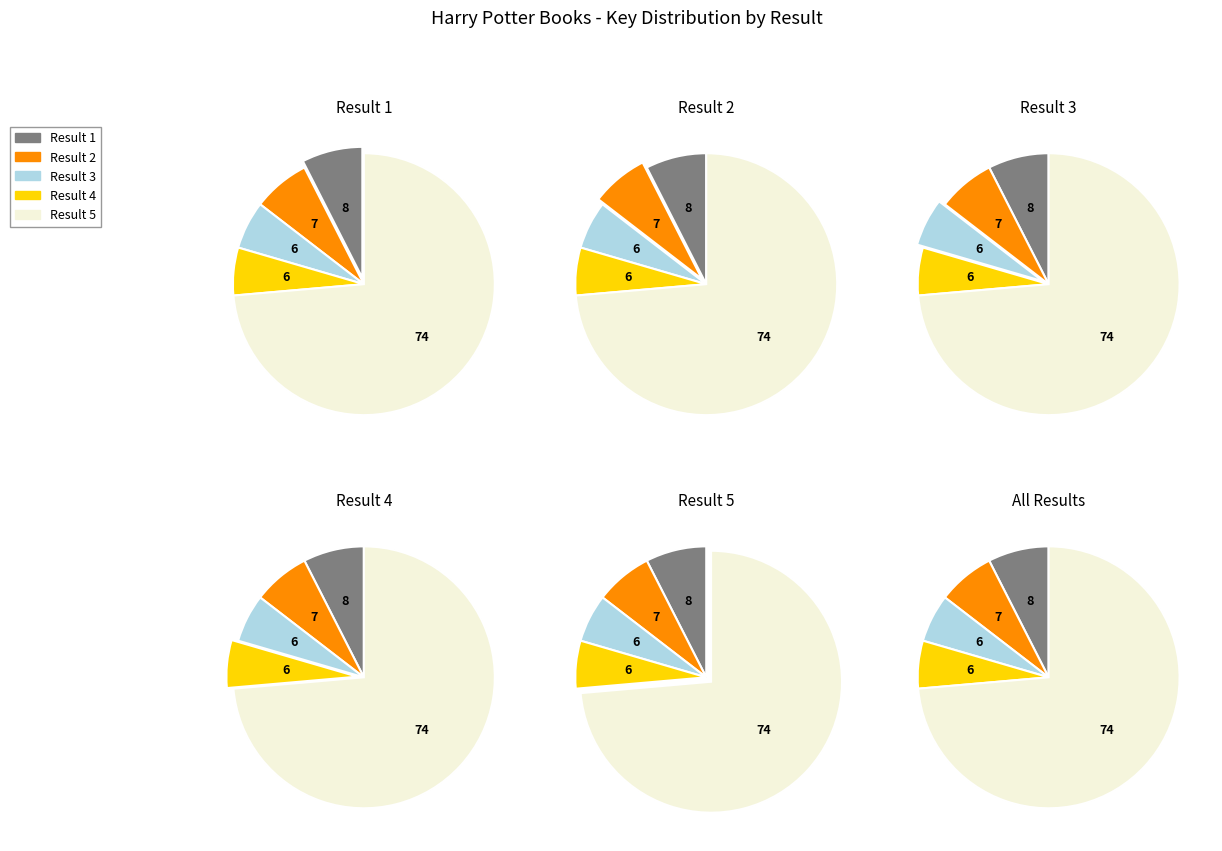

Which category has the biggest portion of the pie?

5